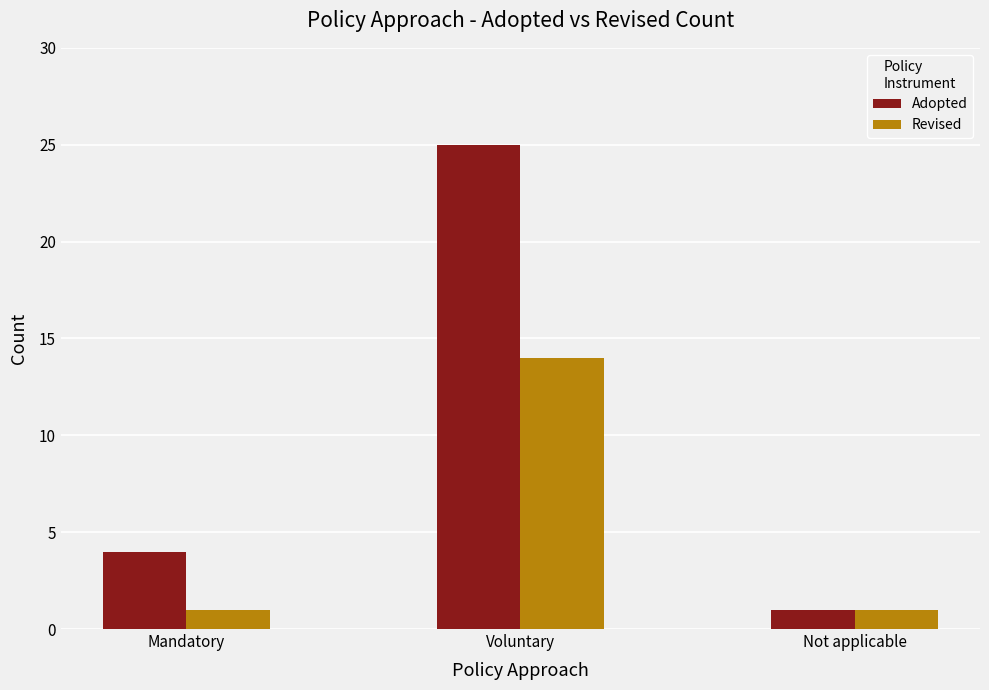

Are the bars grouped side by side (vs. stacked)?

Yes